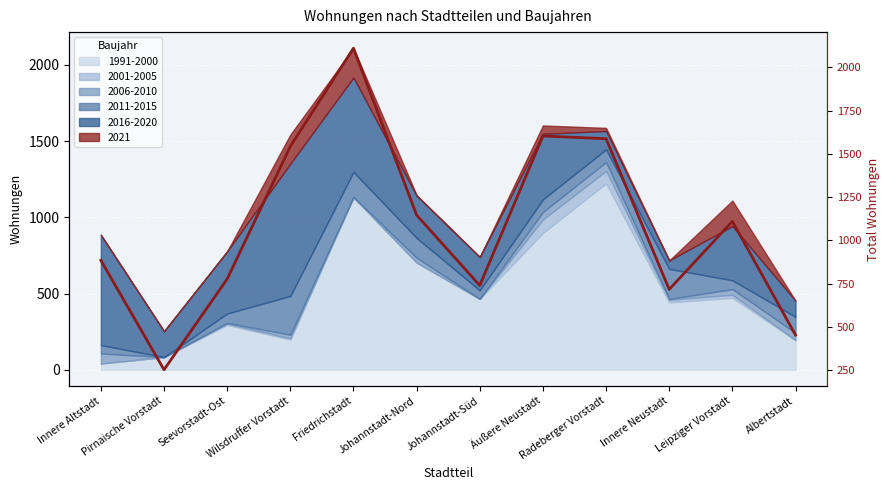

What is the sum of all values?

12924